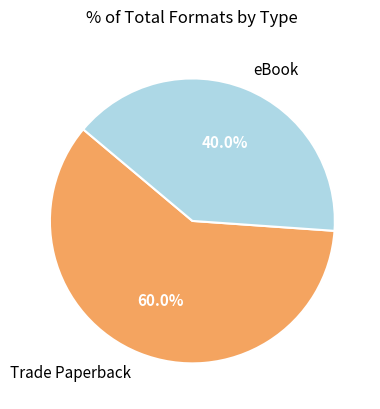

Which category has the smallest portion of the pie?

eBook